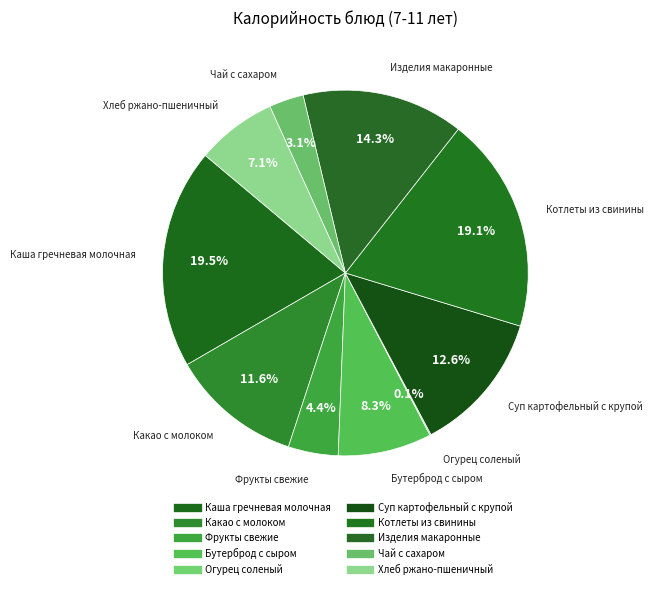

What is the smallest slice in the pie chart?

Огурец соленый